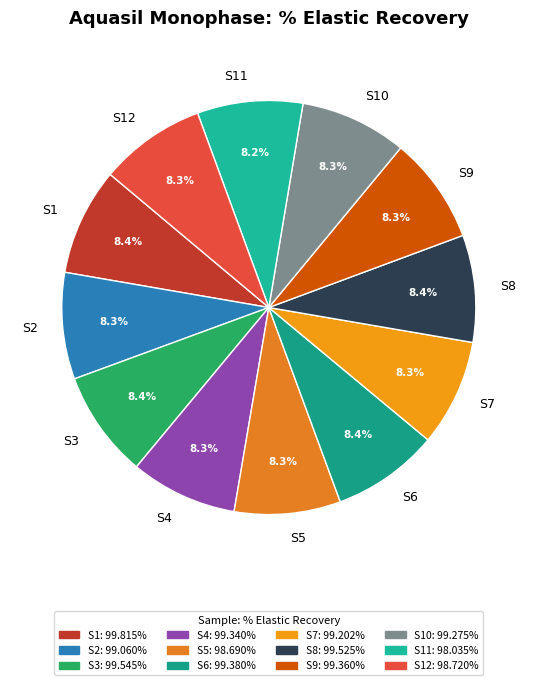

What is the ratio of the value at S10 to the value at S12?

1.0